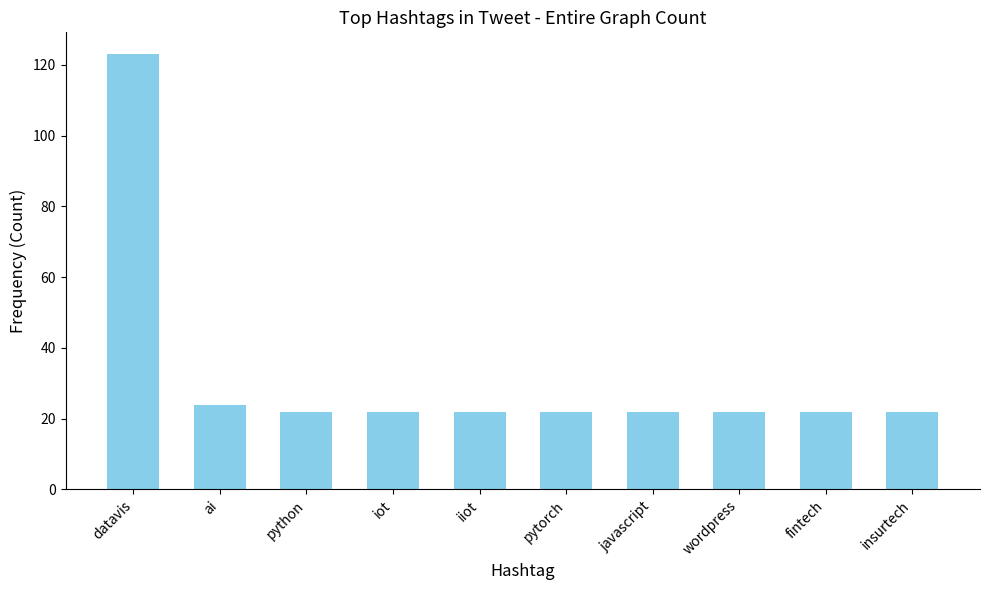

Count the number of categories in the chart.

10